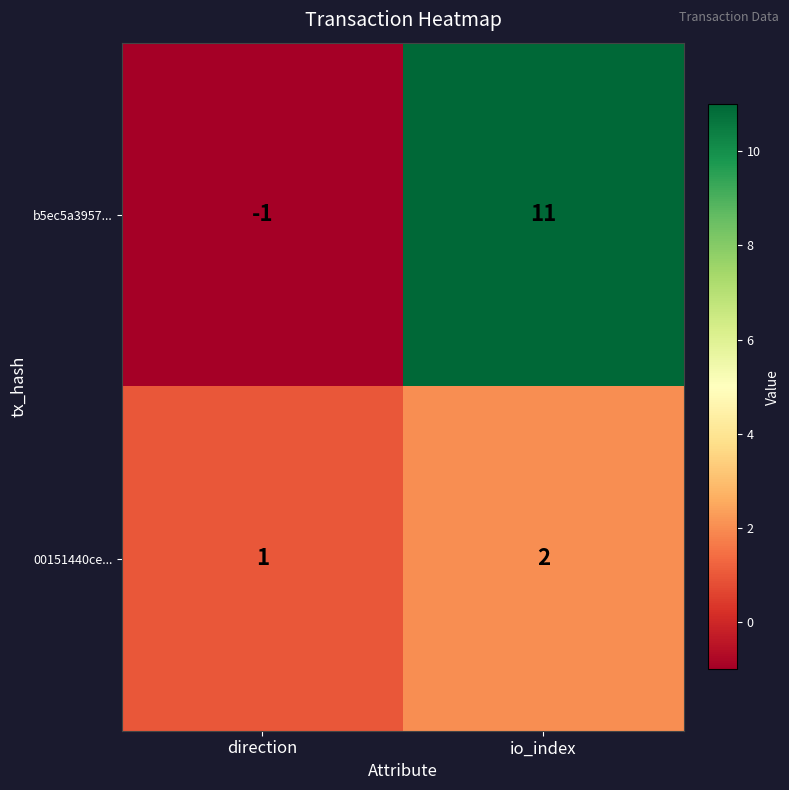

At how many categories does at least one series exceed 0?

2